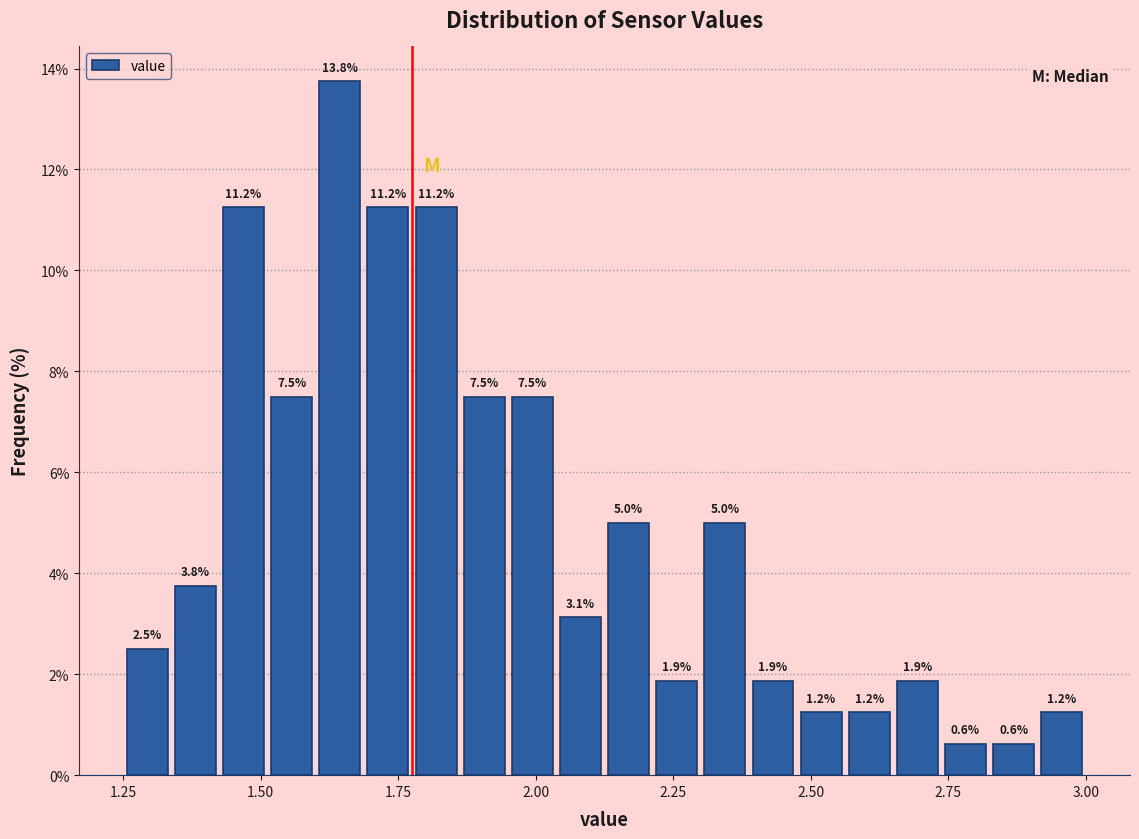

Around what value on the x-axis is the tallest bar? Give the approximate position of its centre, as read against the axis.

1.65